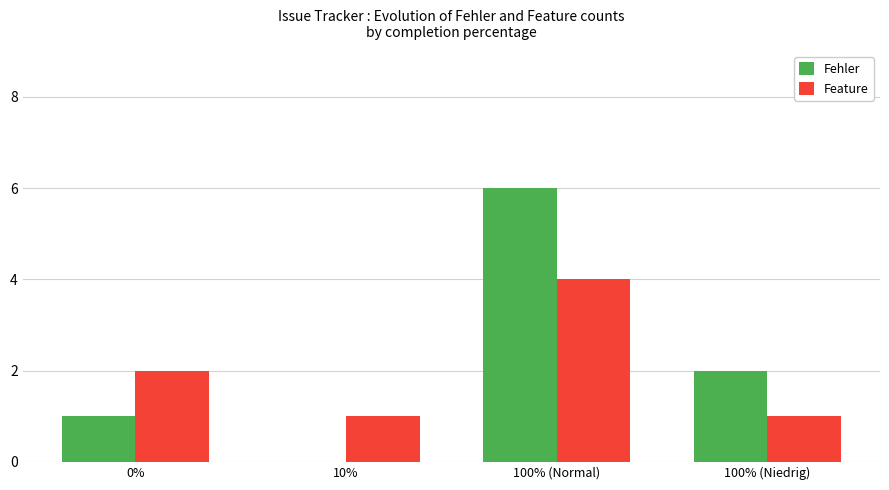

What is the total value across all series at 100% (Normal)?

10